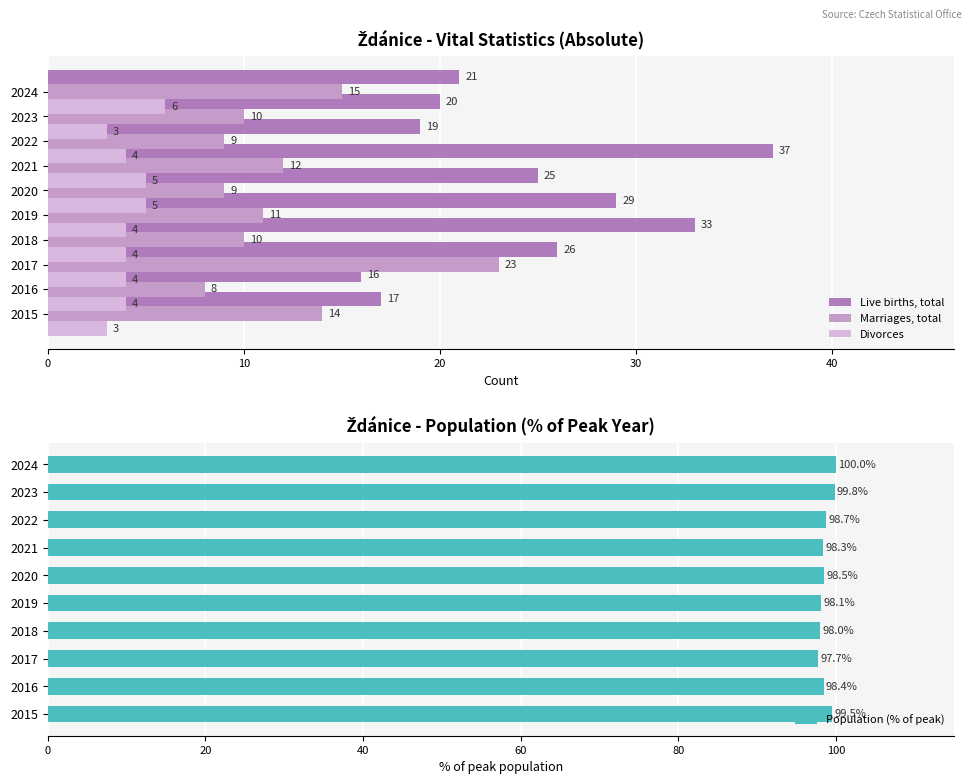

What is the sum of all Marriages, total values?

121.0